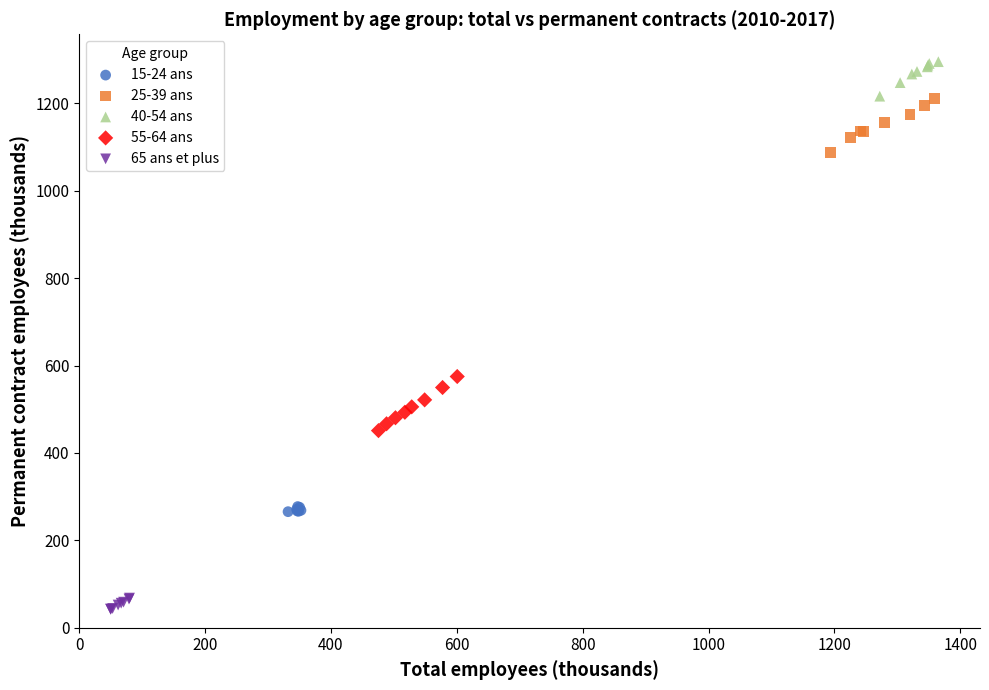

Which series reaches the minimum Y coordinate?

65 ans et plus